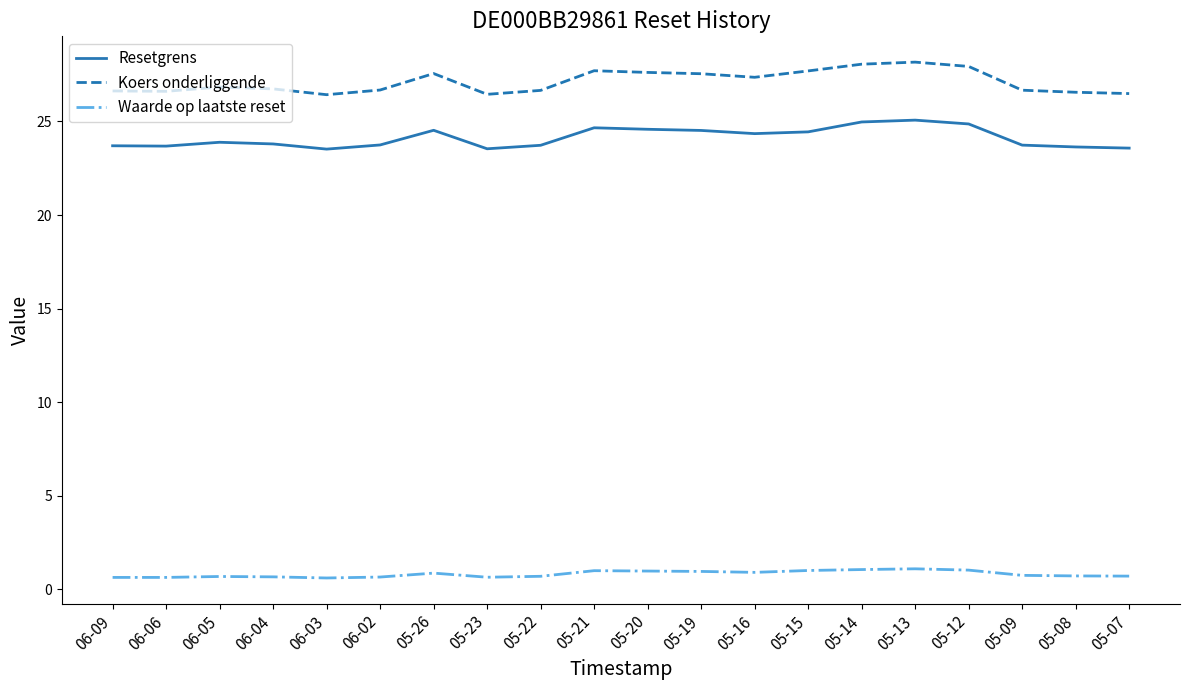

True or false: Waarde op laatste reset and Resetgrens intersect in this chart.

False